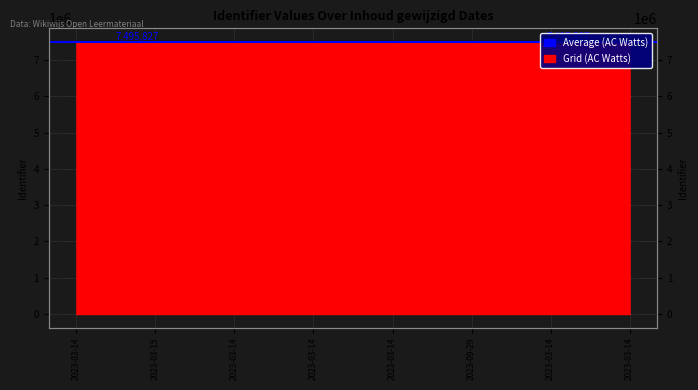

Reading left to right, extract all data points from this chart.

7495399	7495402	7495404	7495406	7495408	7495410	7495412	7496570